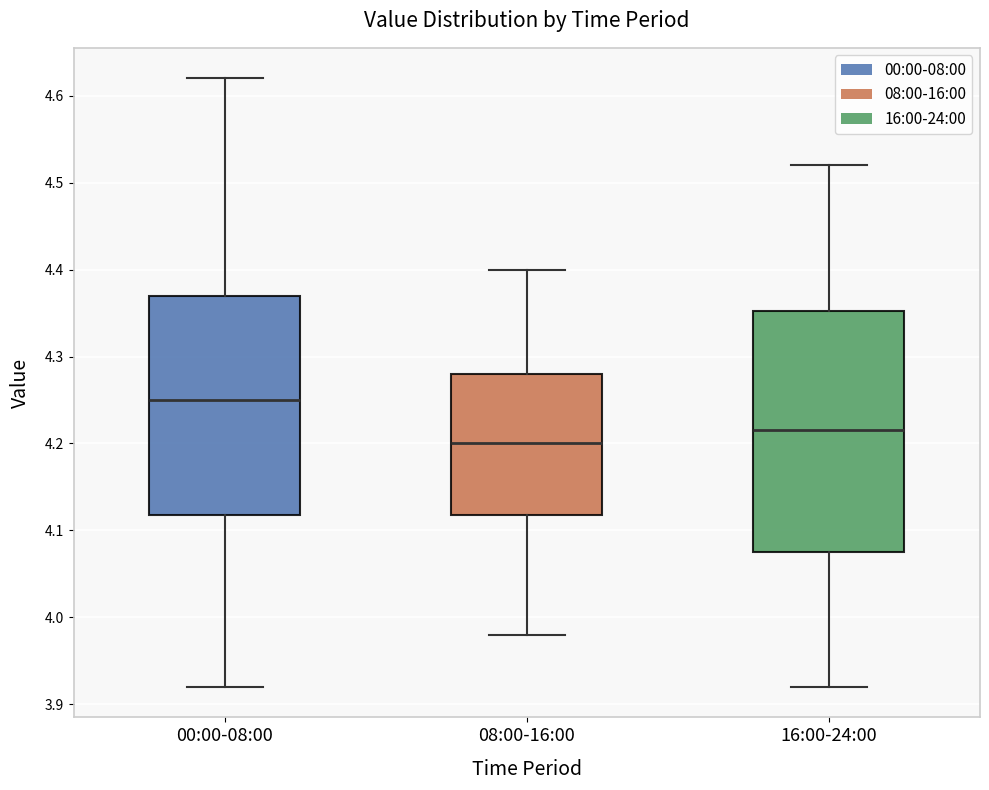

Which box has the lowest median line?

08:00-16:00